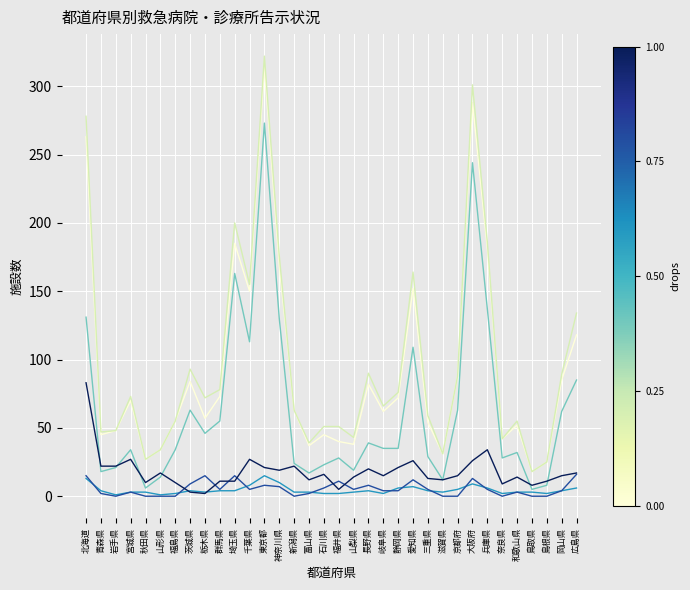

At which category is the sum across all series the highest?

東京都